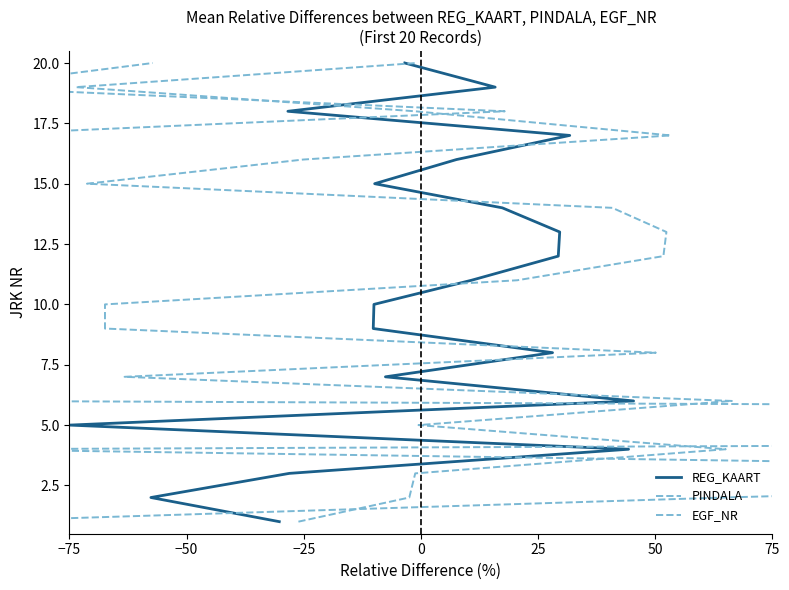

Read the EGF_NR value at −25.

3